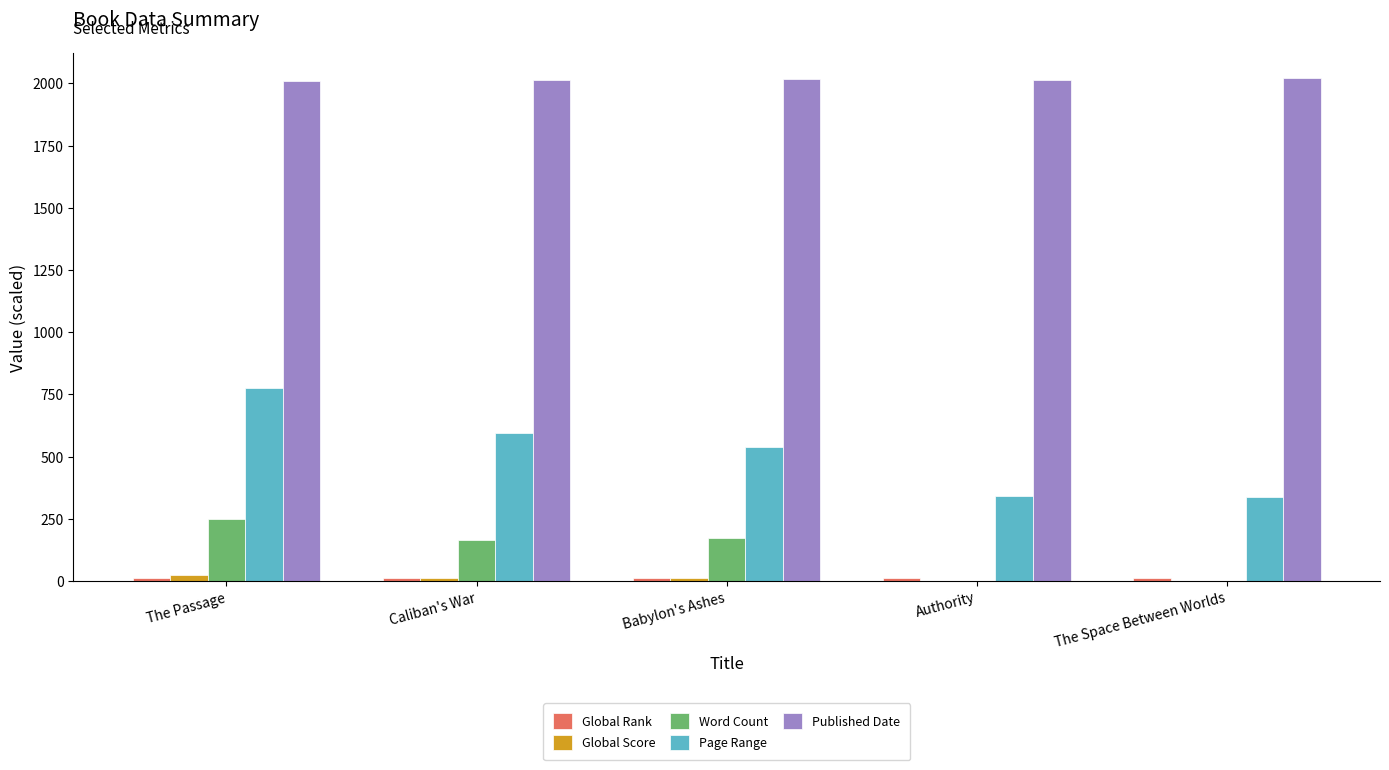

At which category is the sum across all series the highest?

The Passage